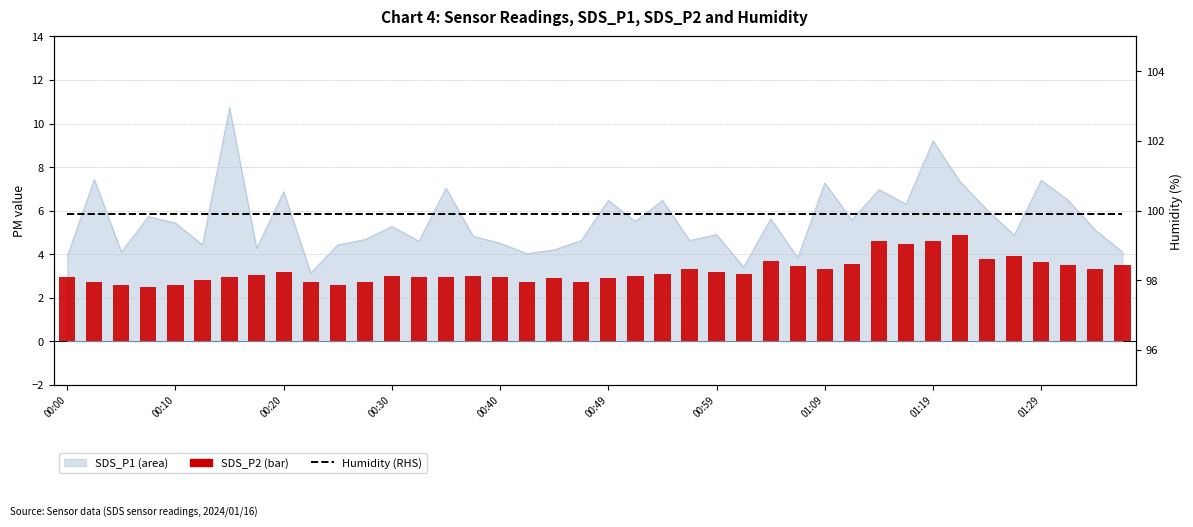

What is the average value of the SDS_P2 (bar) series?

3.2